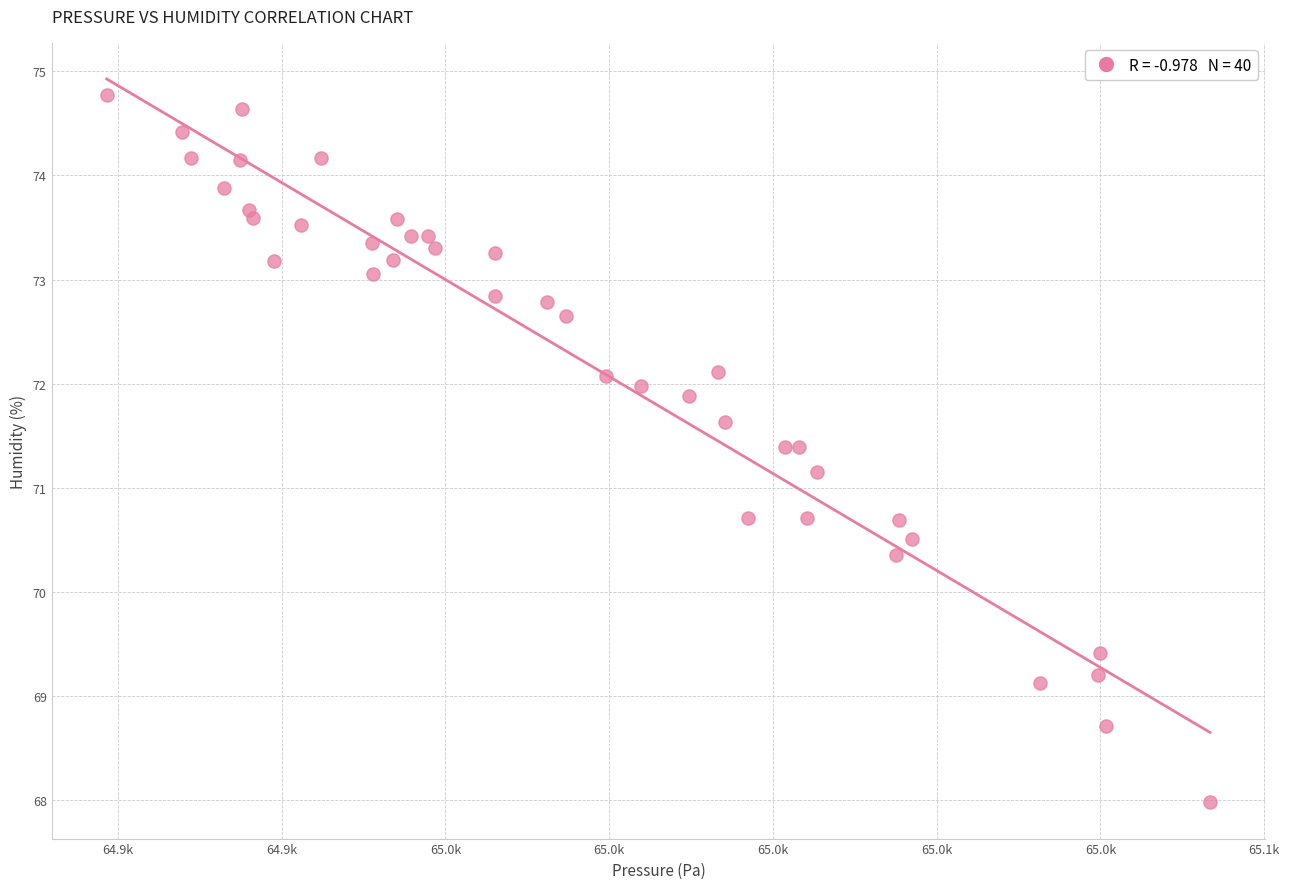

What Y value in the scatter plot is closest to 71?

71.2